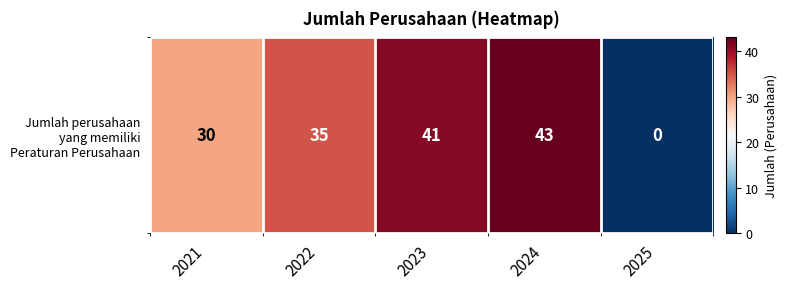

Reading left to right, transcribe all the data shown in this chart.

2021=30	2022=35	2023=41	2024=43	2025=0